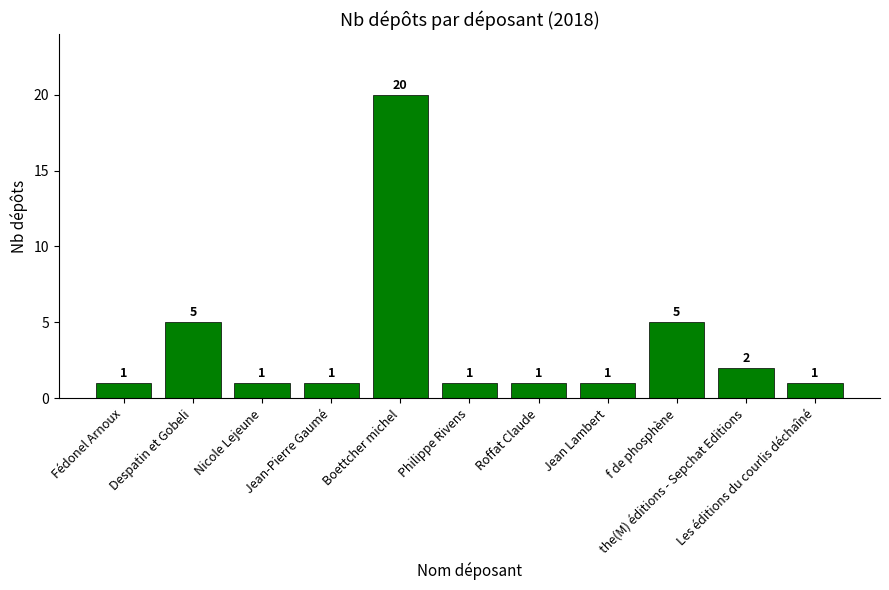

True or false: the data shows 1 at Jean-Pierre Gaumé.

True